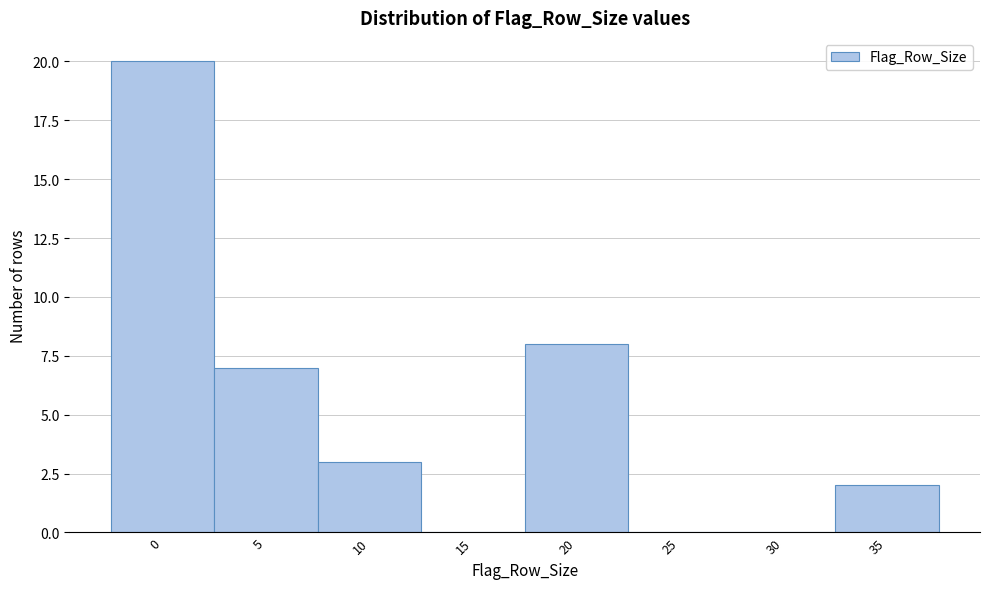

Reading left to right, transcribe all the data shown in this chart.

0=20	5=7	10=3	15=0	20=8	25=0	30=0	35=2